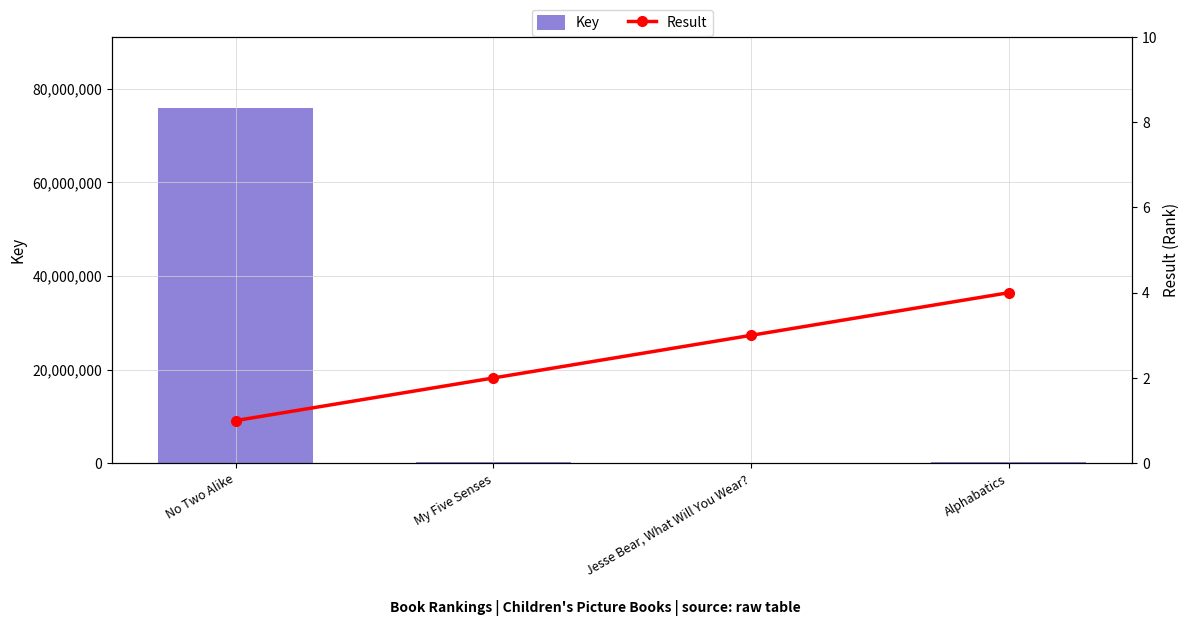

Rank the series by their maximum value, from highest to lowest.

Key, Result